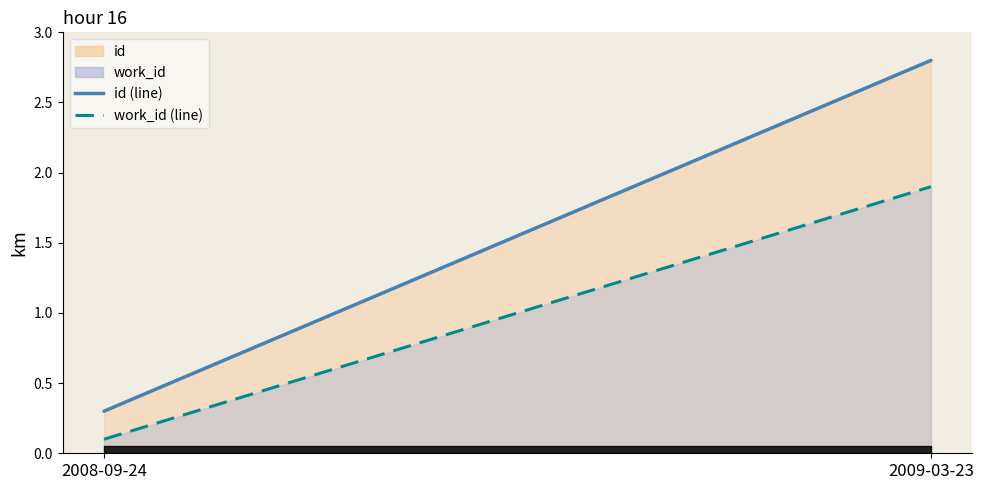

Which category has the highest value in the work_id (line) series?

2009-03-23